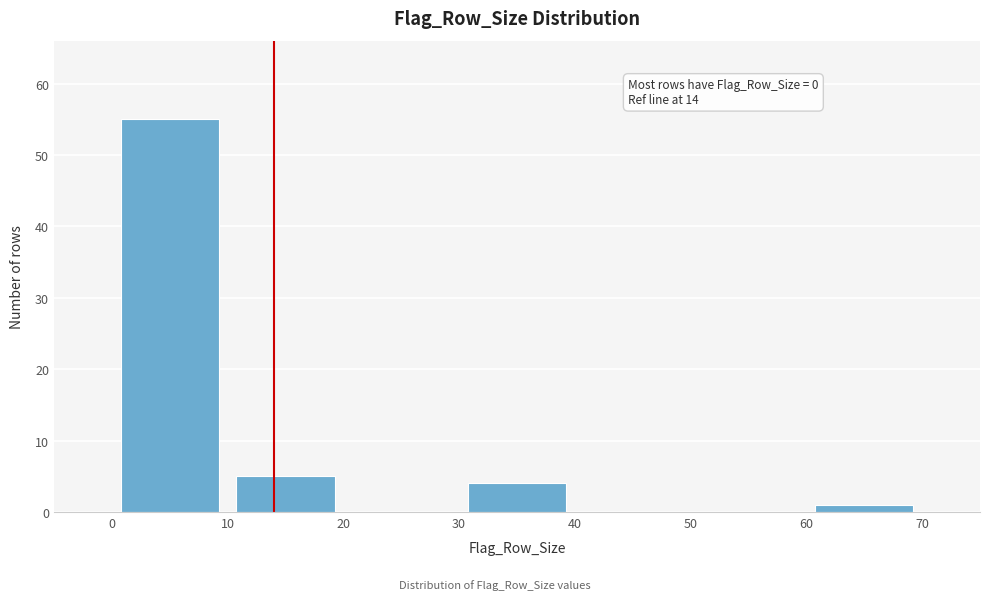

Over which range of the x-axis is the bar tallest?

0 to 10